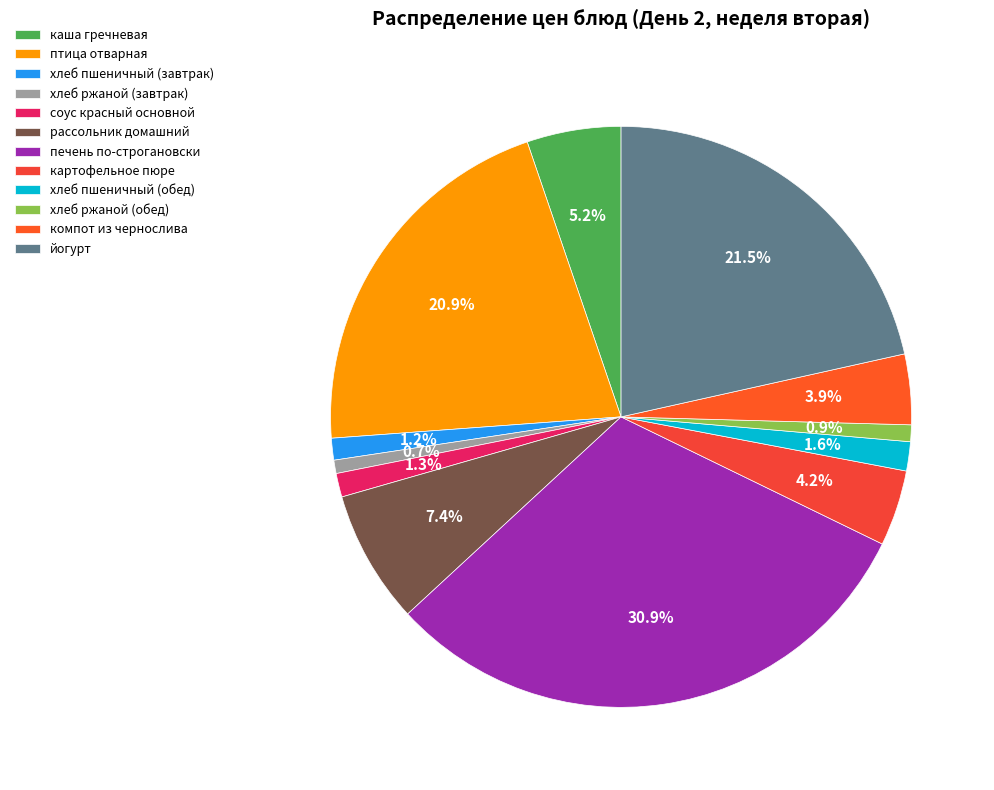

True or false: хлеб пшеничный (завтрак) accounts for 16% of the total.

False